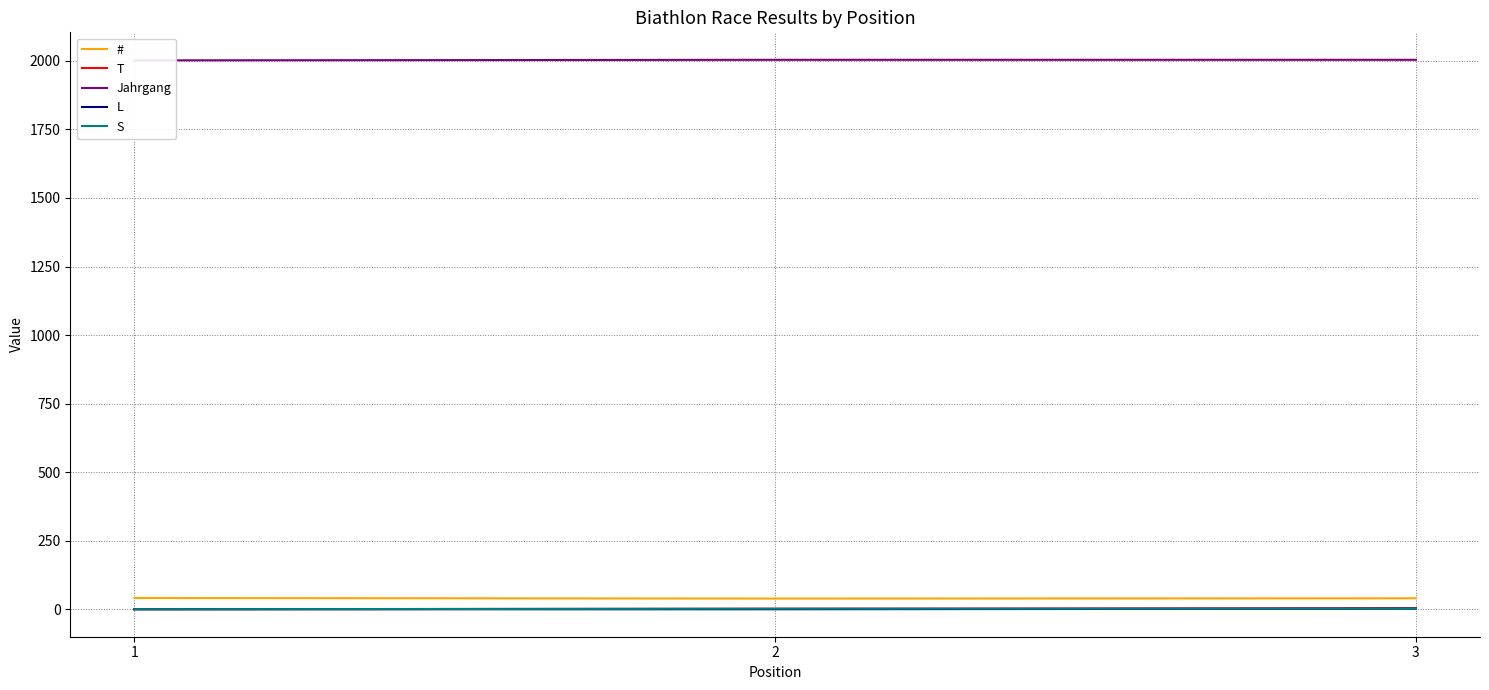

What is the average value of the T series?

2